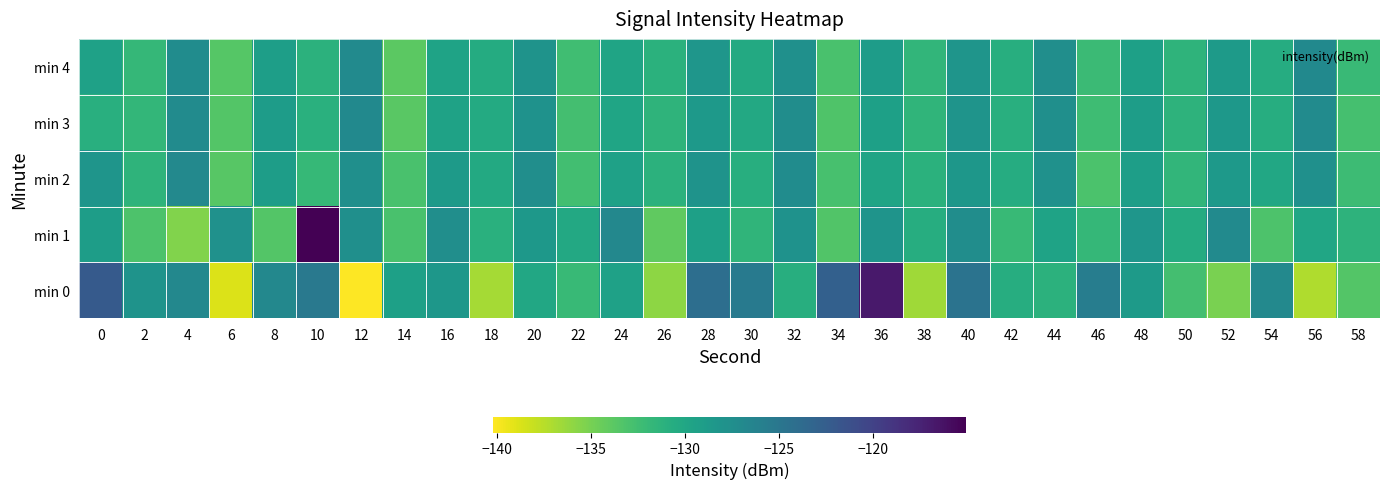

What is the difference between the highest and lowest values at 0?

8.8